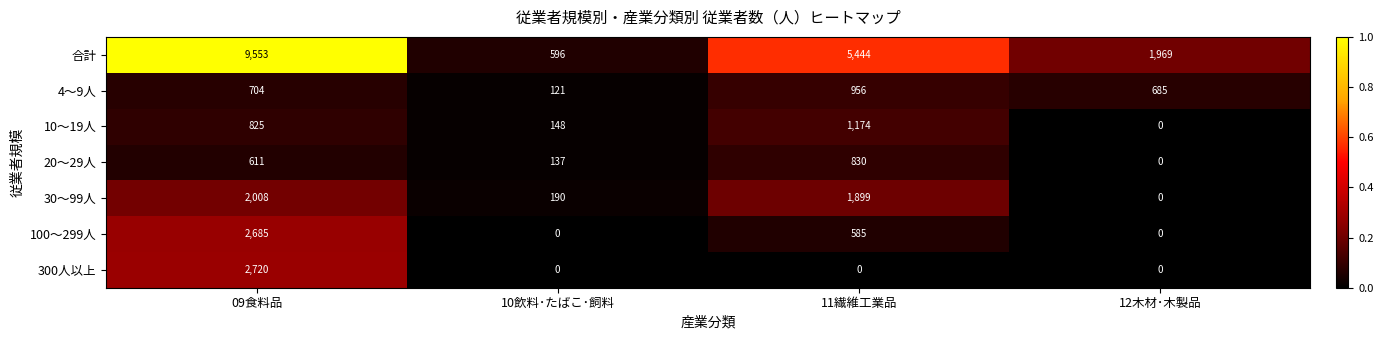

True or false: 30～99人 has a value of 0 at 12木材･木製品.

True